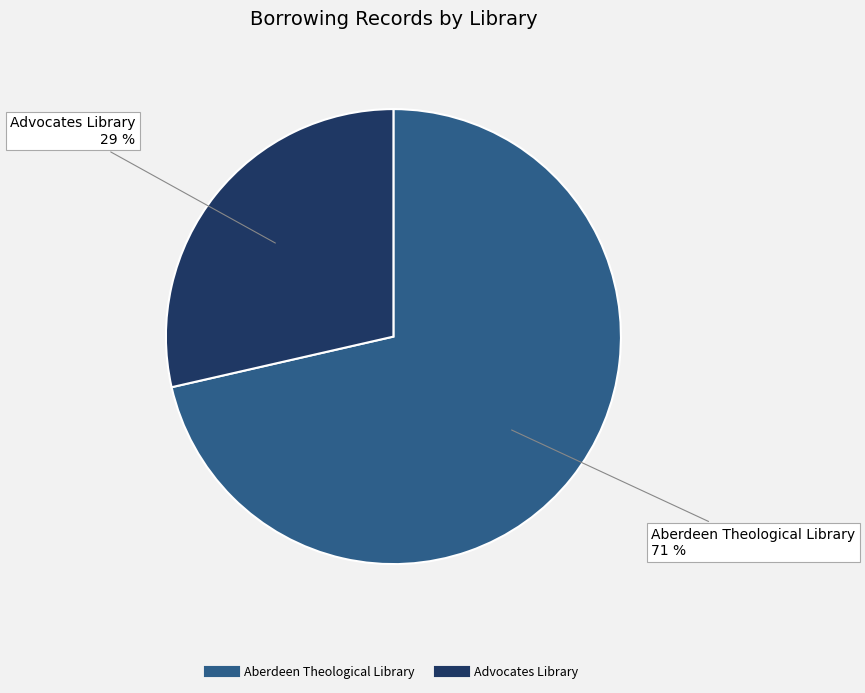

Rank the categories by value from lowest to highest.

Advocates Library, Aberdeen Theological Library